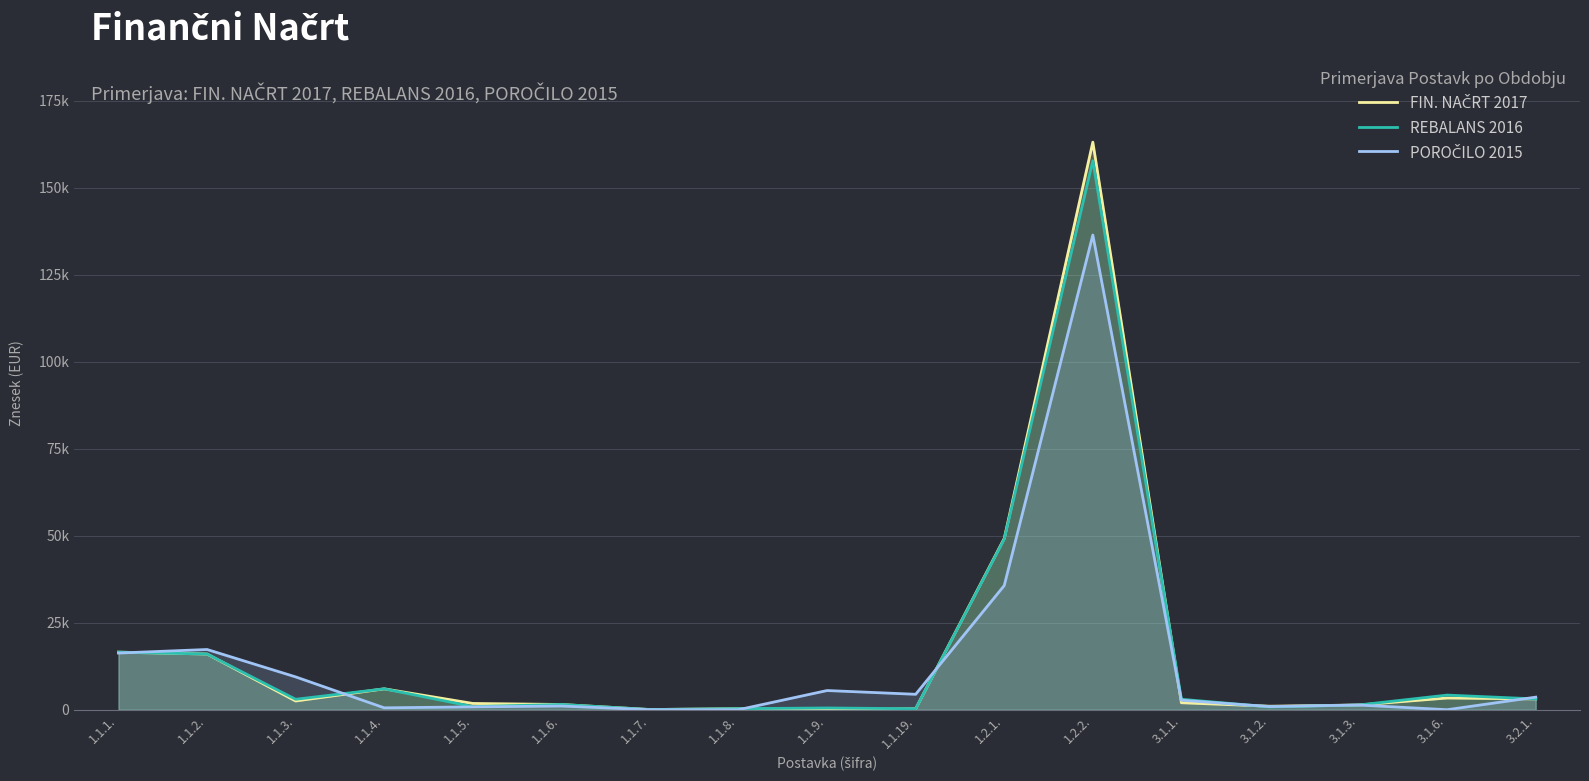

How many times do FIN. NAČRT 2017 and POROČILO 2015 cross each other?

7